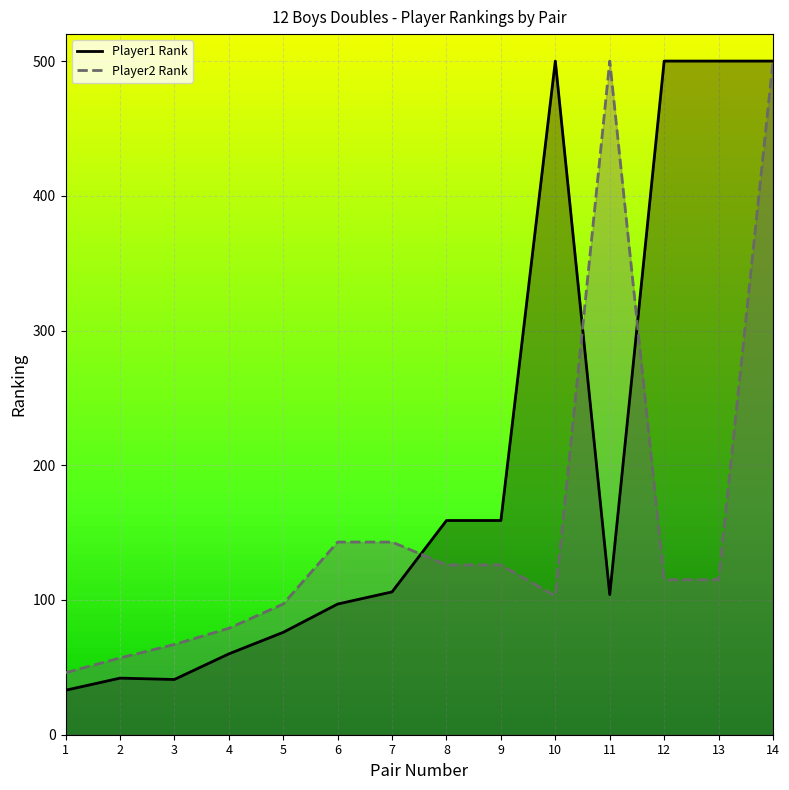

What is the minimum value shown in the chart?

33